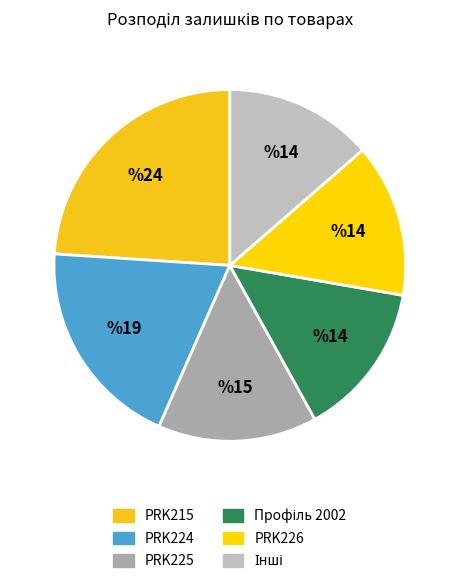

What percentage is the PRK226 slice, to the nearest percent?

14%